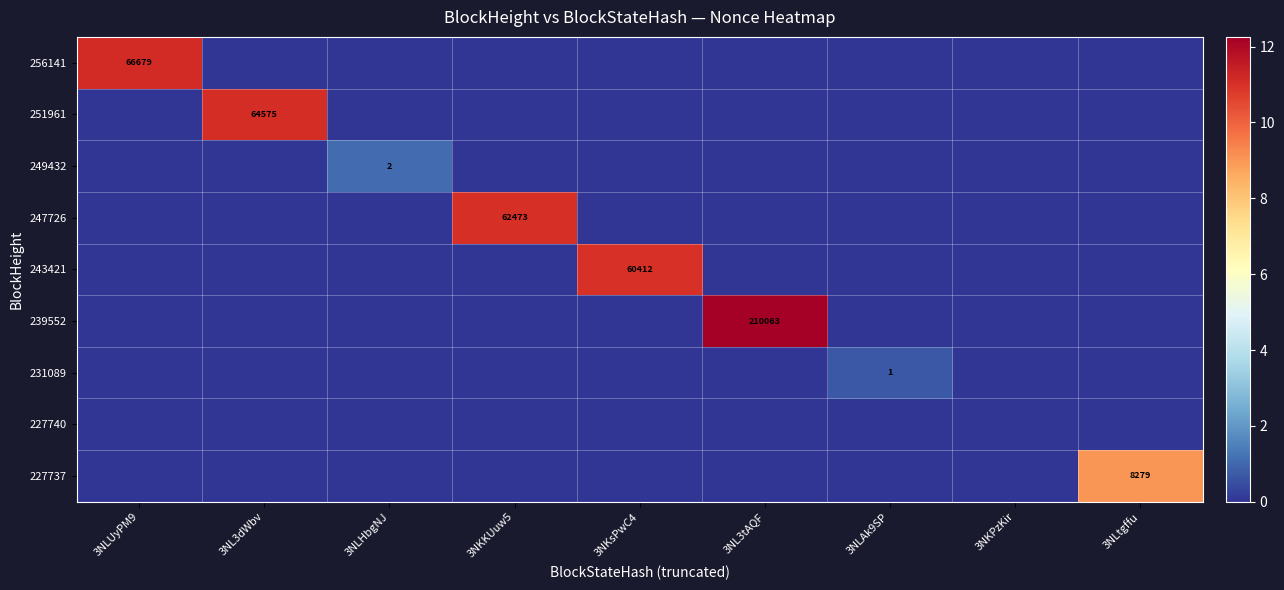

At how many categories does at least one series exceed 8?

6